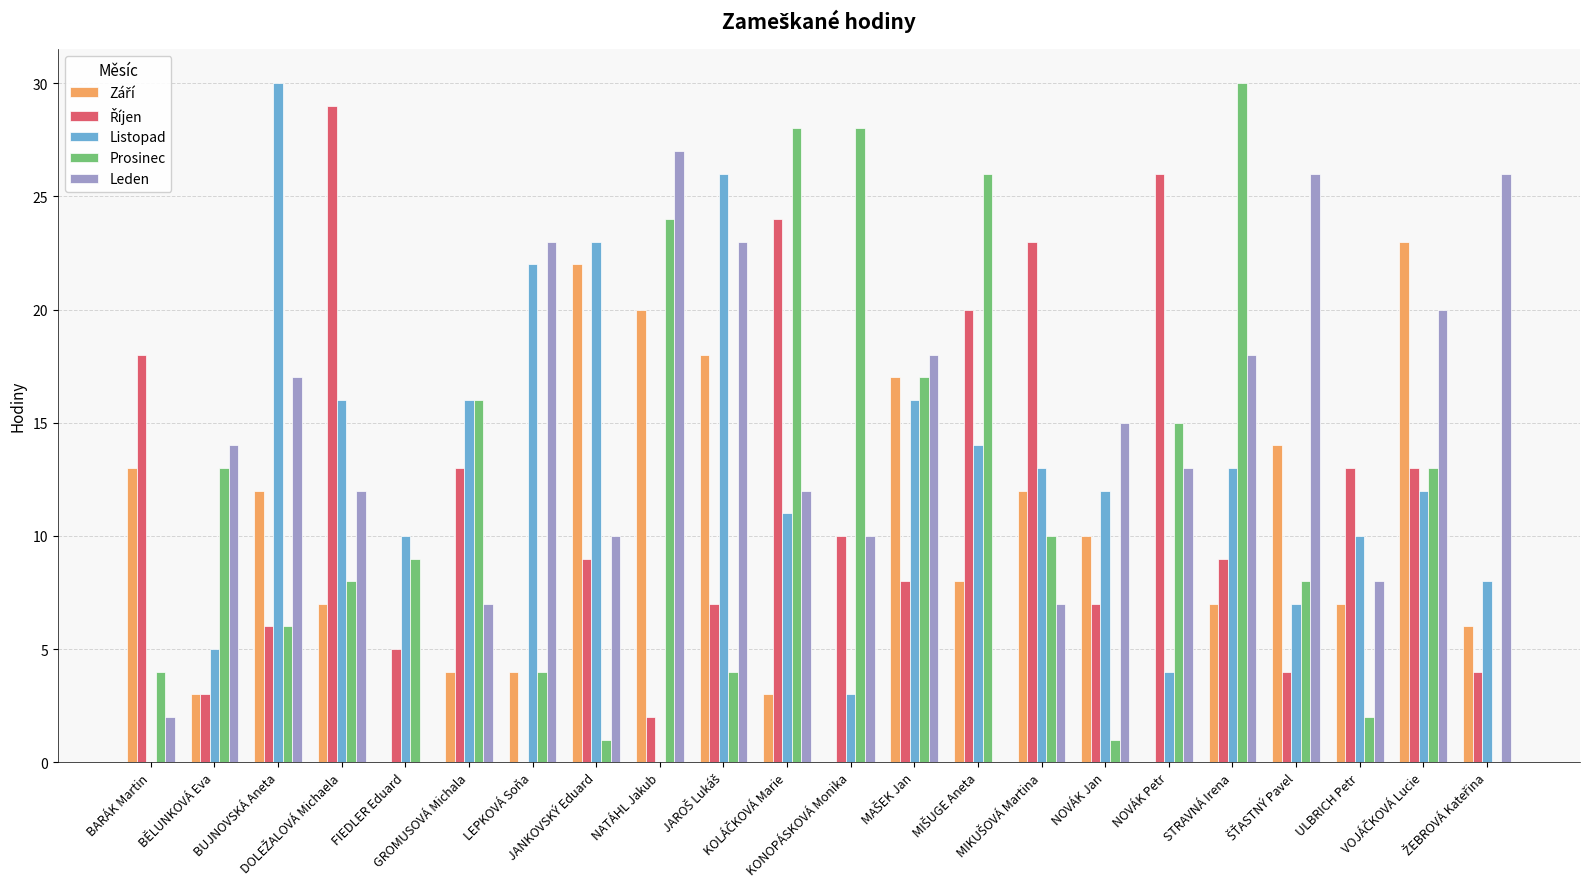

How many values in Prosinec are above zero?

21